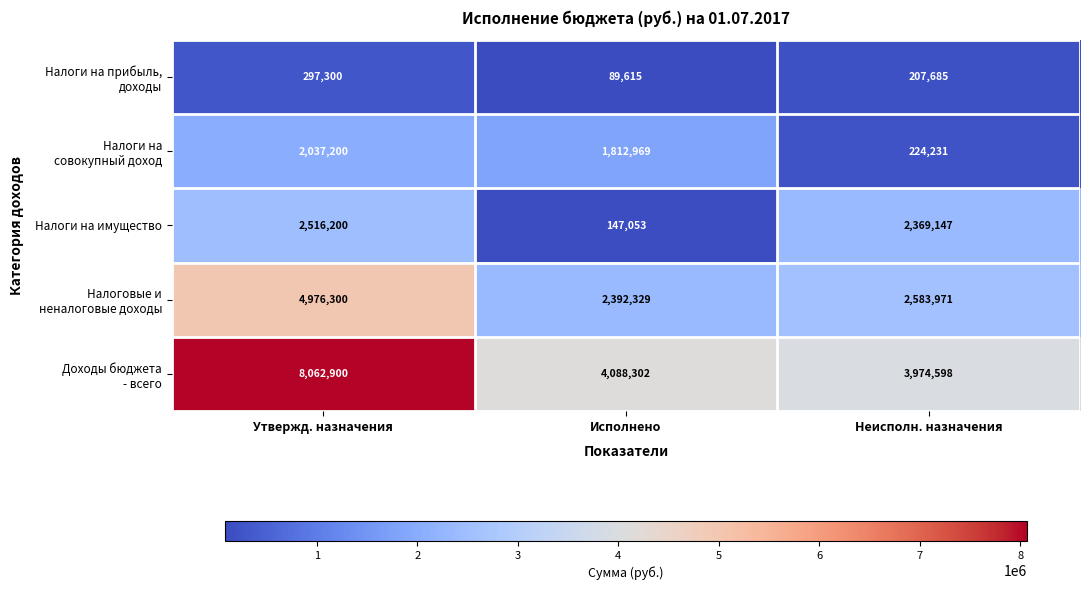

What is the difference between the highest and lowest values at Исполнено?

3998687